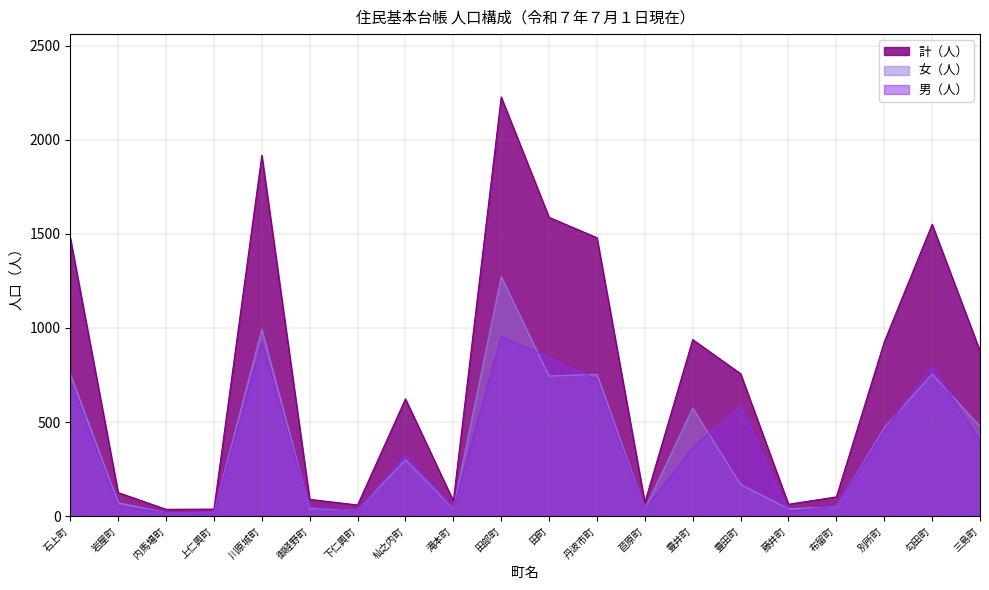

What is the difference between the highest and lowest values at 岩屋町?

71